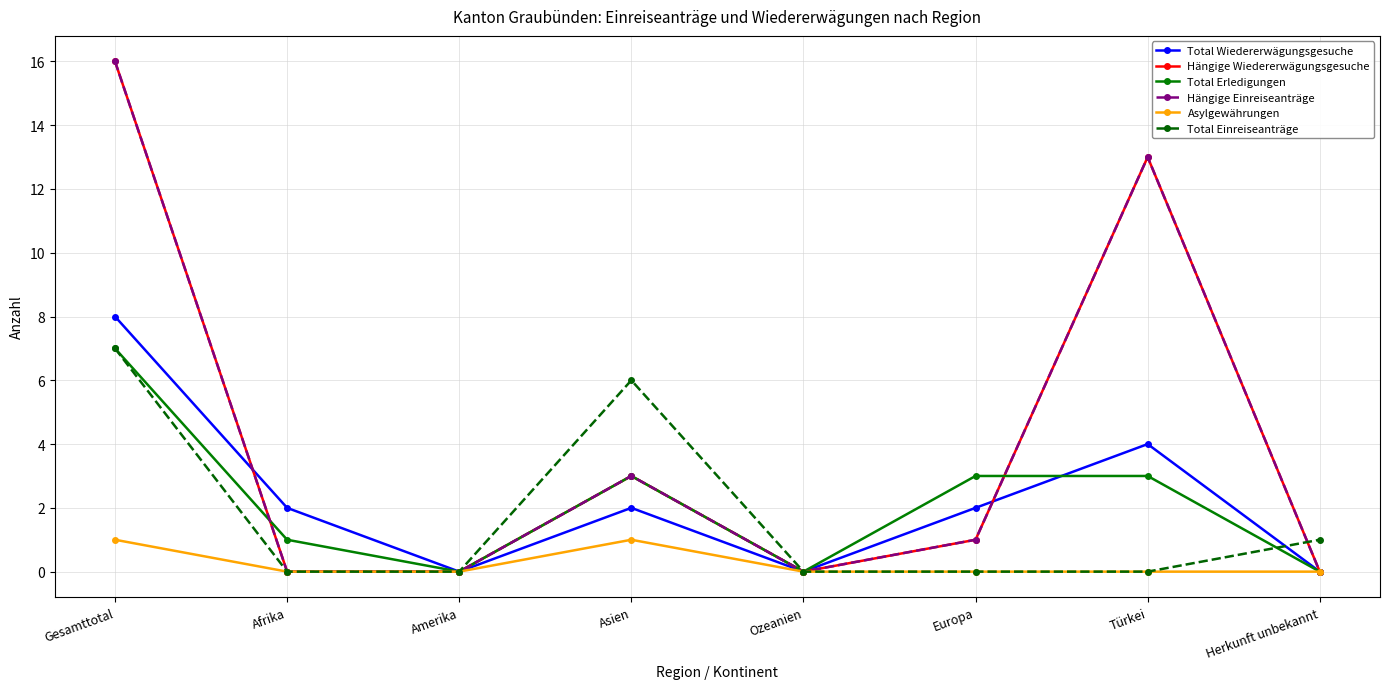

True or false: Total Erledigungen has more than 0 points higher than both neighbors.

True